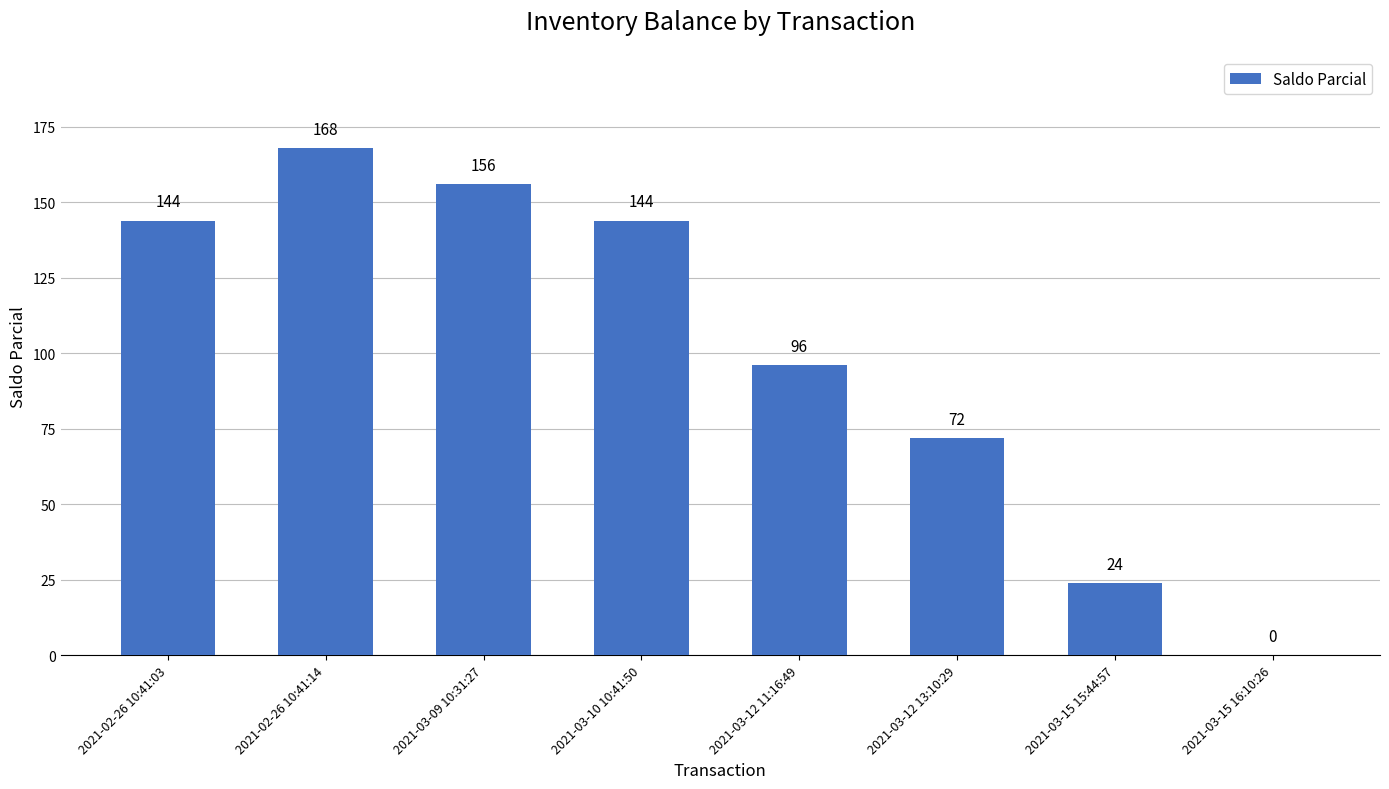

Reading right to left, list all the values displayed in this chart.

2021-03-15 16:10:26=0	2021-03-15 15:44:57=24	2021-03-12 13:10:29=72	2021-03-12 11:16:49=96	2021-03-10 10:41:50=144	2021-03-09 10:31:27=156	2021-02-26 10:41:14=168	2021-02-26 10:41:03=144